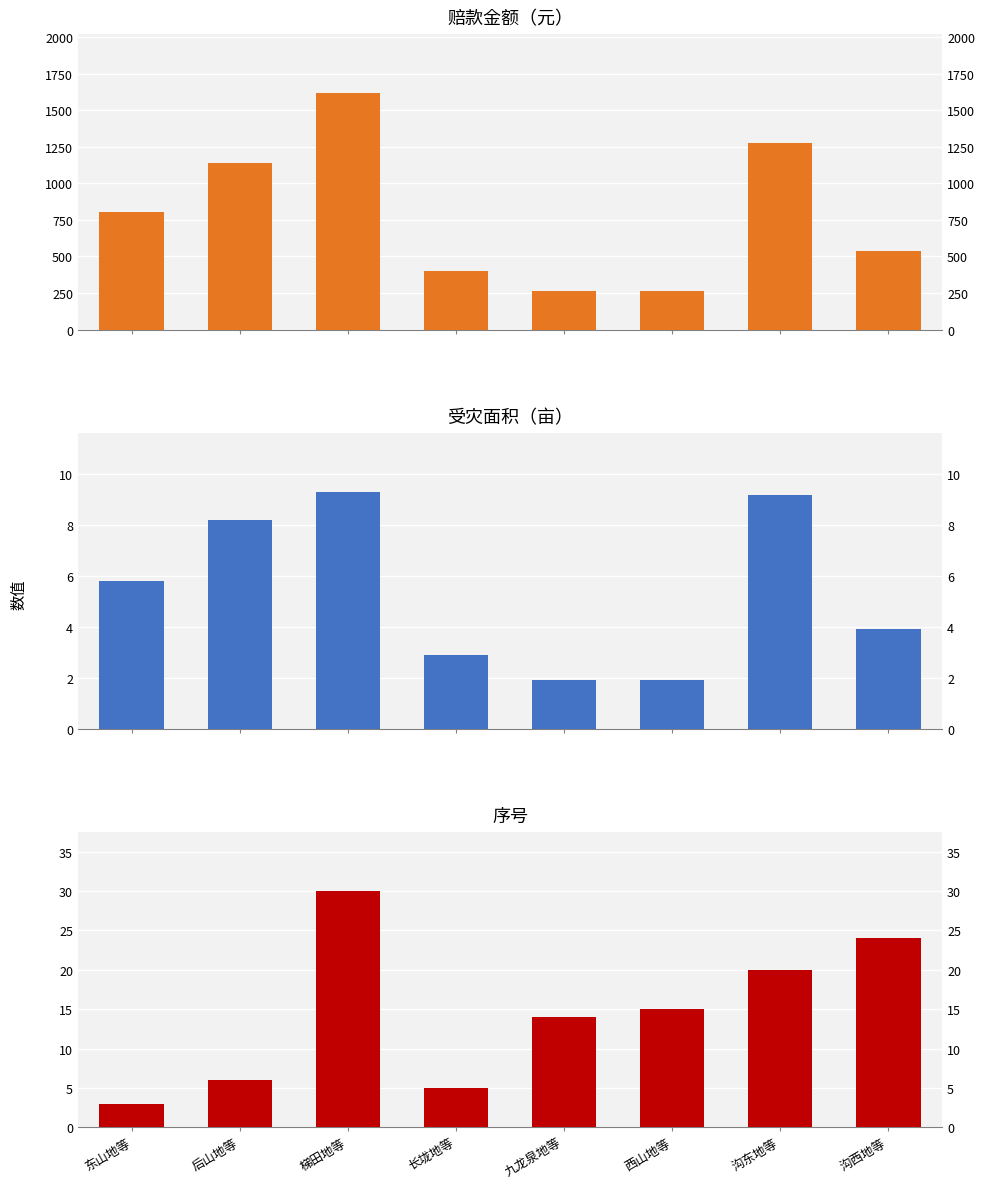

What is the sum of the 赔款金额（元） values at 东山地等 and 沟西地等?

1344.4